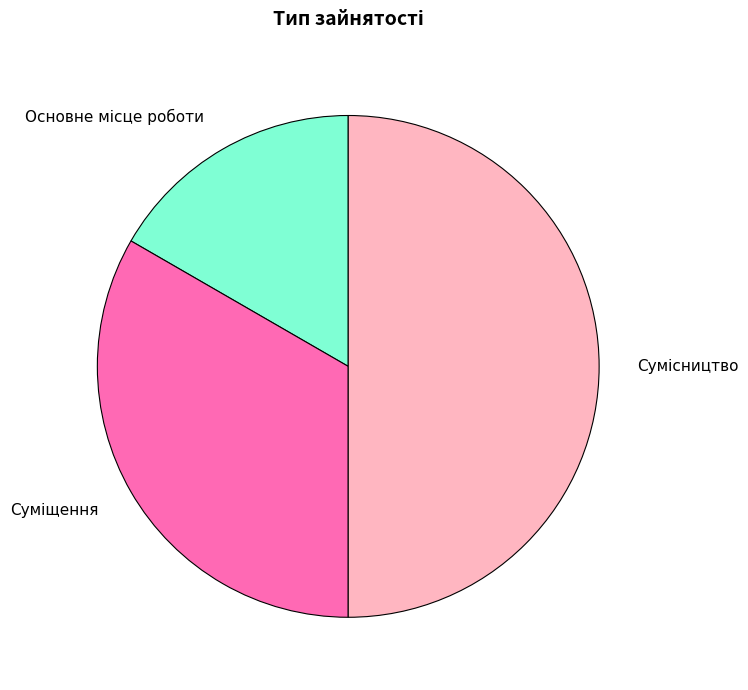

The Суміщення slice represents 21% of the pie. True or false?

False